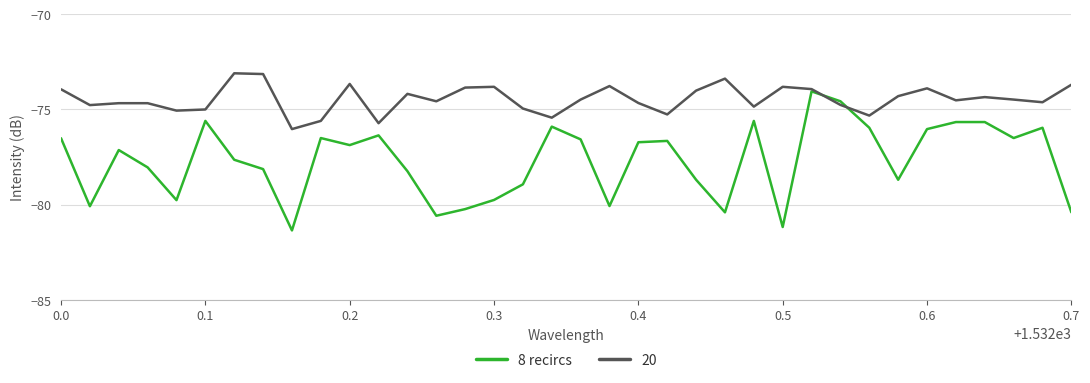

Rank the series by their average value, from highest to lowest.

20, 8 recircs